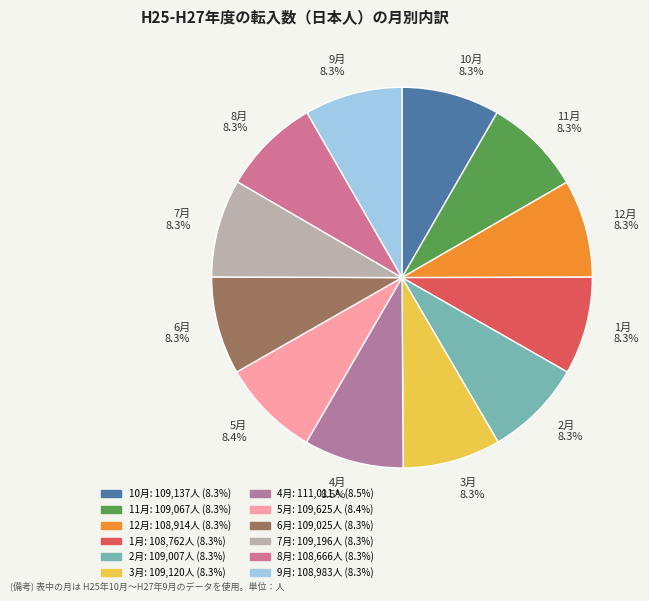

Does any single category account for the majority?

No